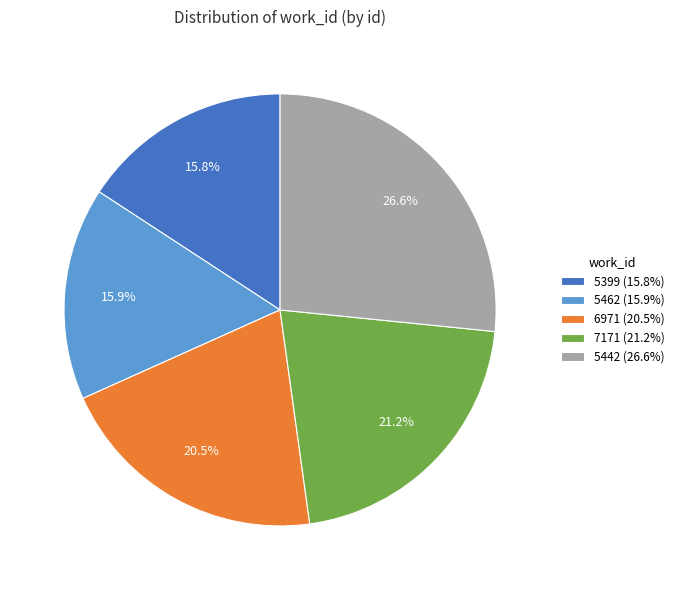

Does any single category account for the majority?

No